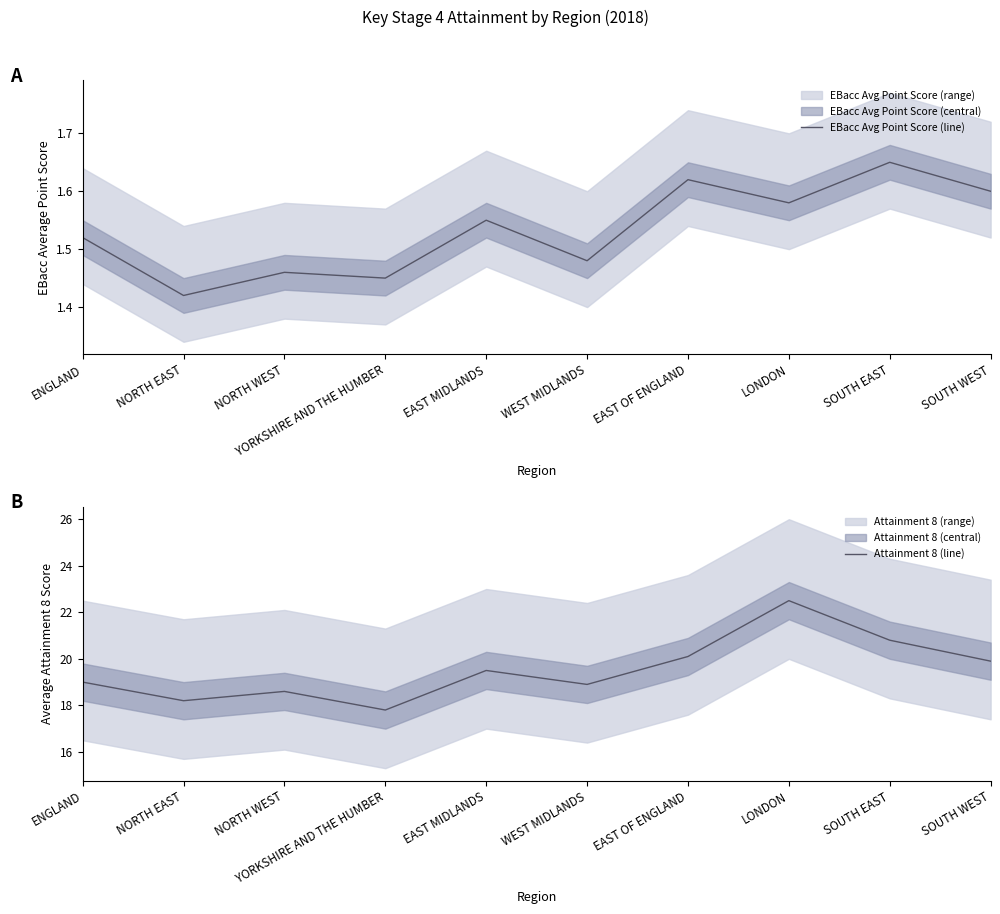

The EBacc Avg Point Score (line) series shows 1.4 at YORKSHIRE AND THE HUMBER. True or false?

True